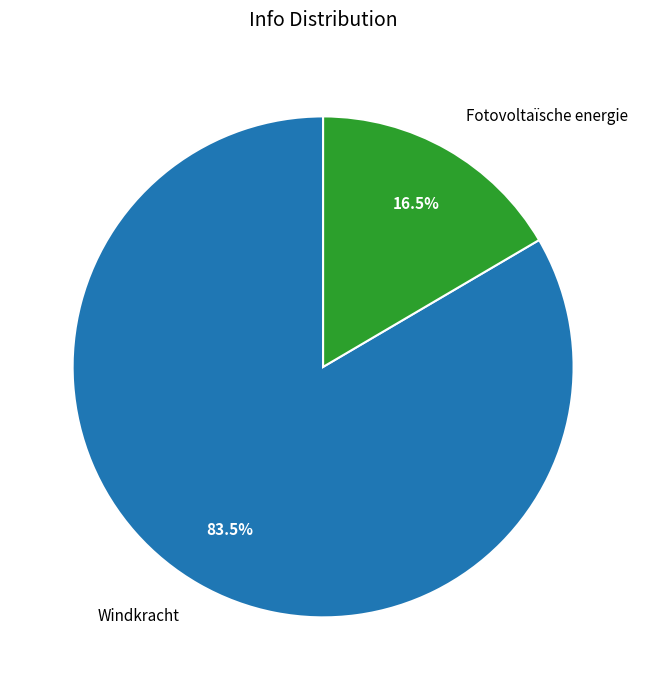

Which category has the biggest portion of the pie?

Windkracht